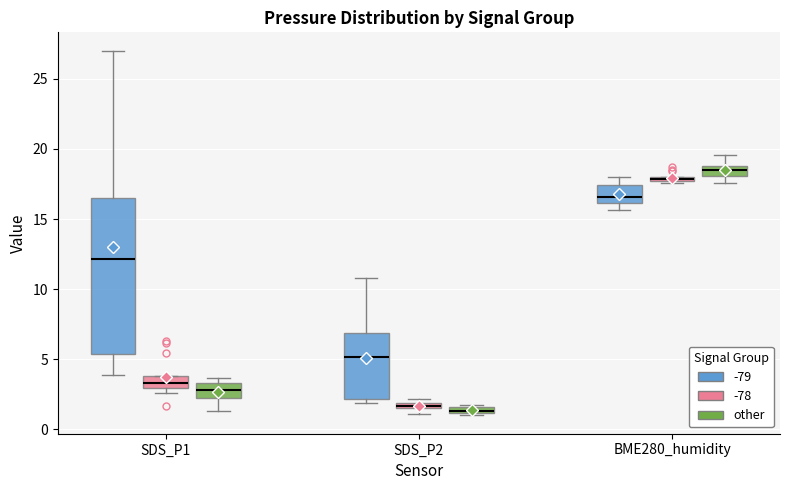

Which box is the tallest, from its lower edge to its upper edge?

SDS_P1 (-79)